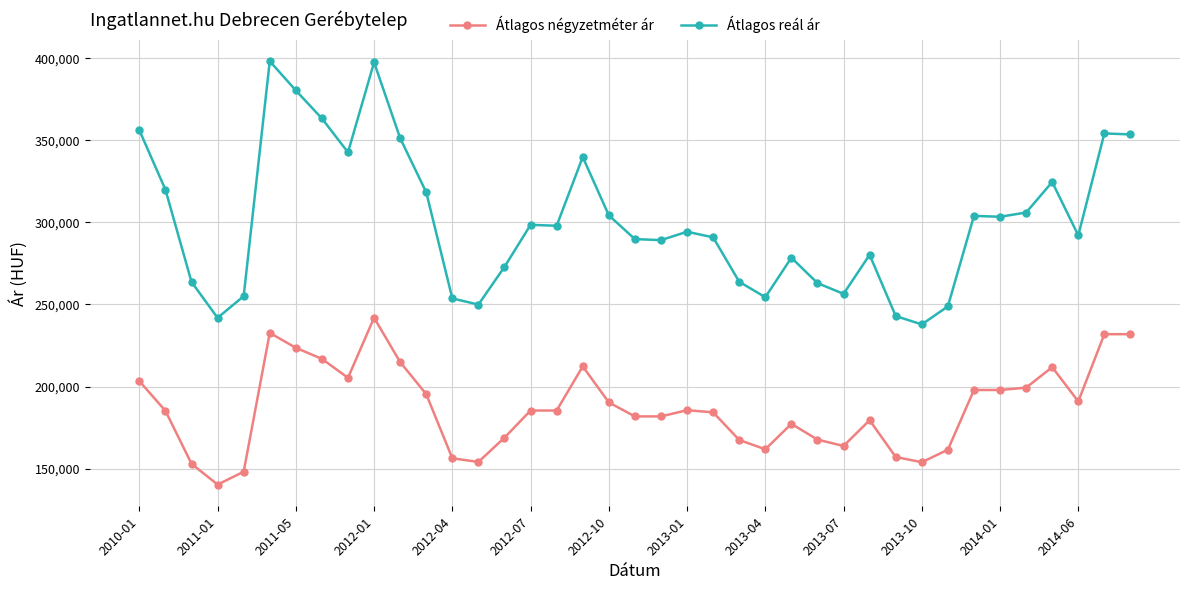

True or false: Átlagos reál ár and Átlagos négyzetméter ár cross at least once.

False